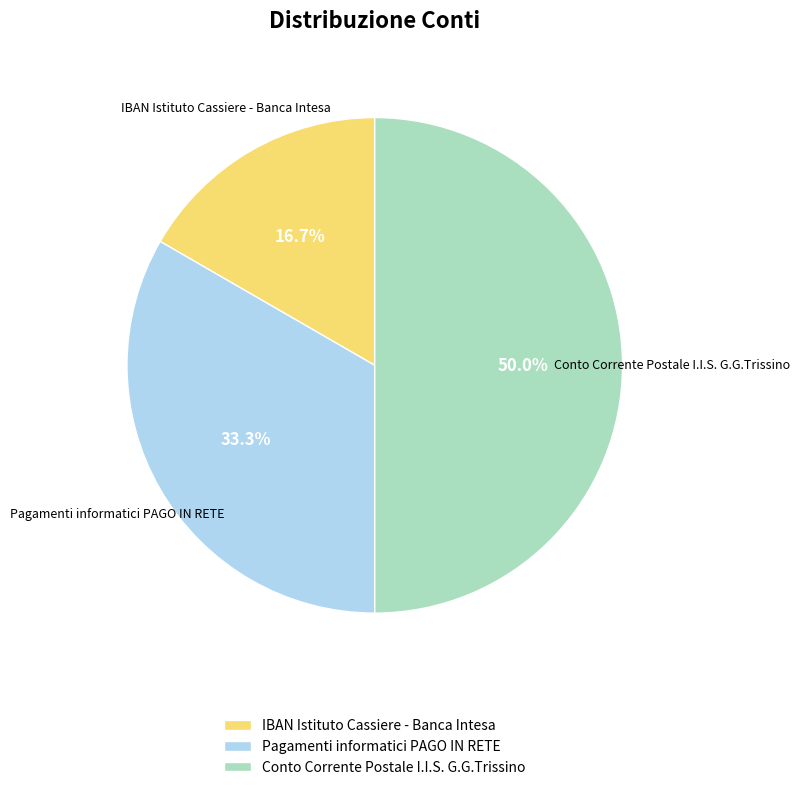

Which slice is the smallest?

IBAN Istituto Cassiere - Banca Intesa